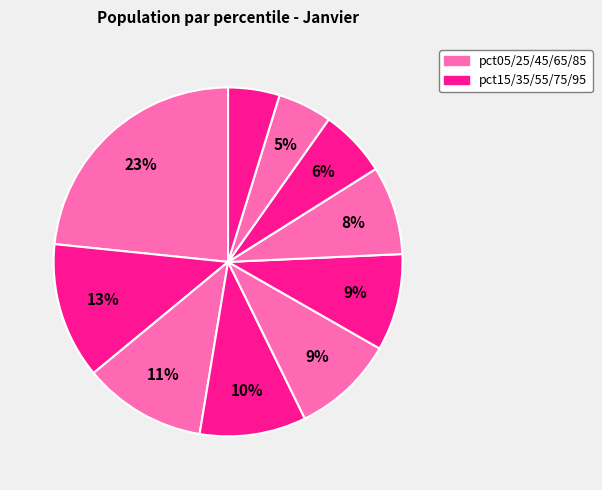

How many slices are in this pie chart?

10